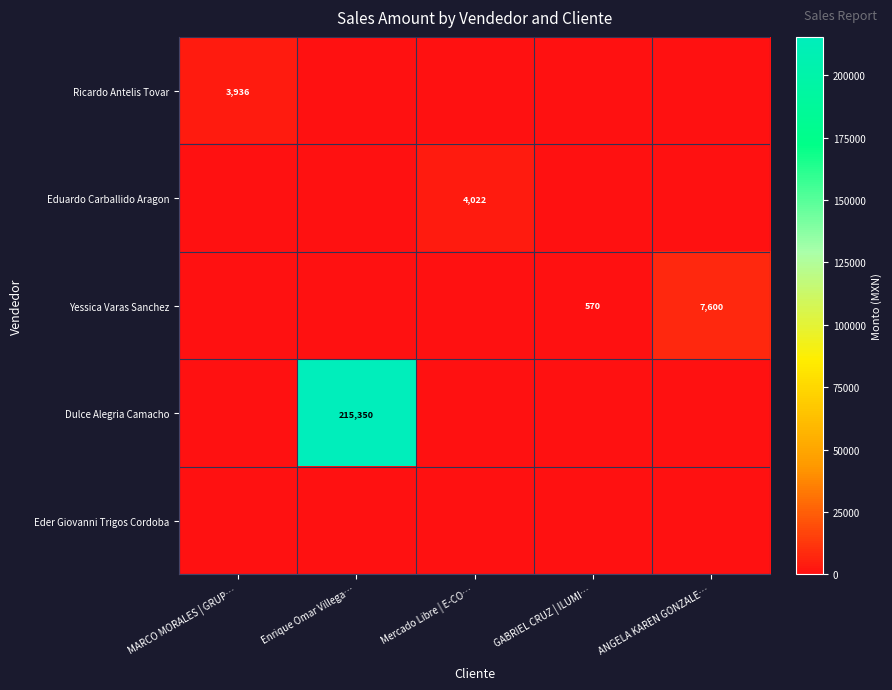

Is it true that Yessica Varas Sanchez equals 570 at GABRIEL CRUZ | ILUMI…?

True